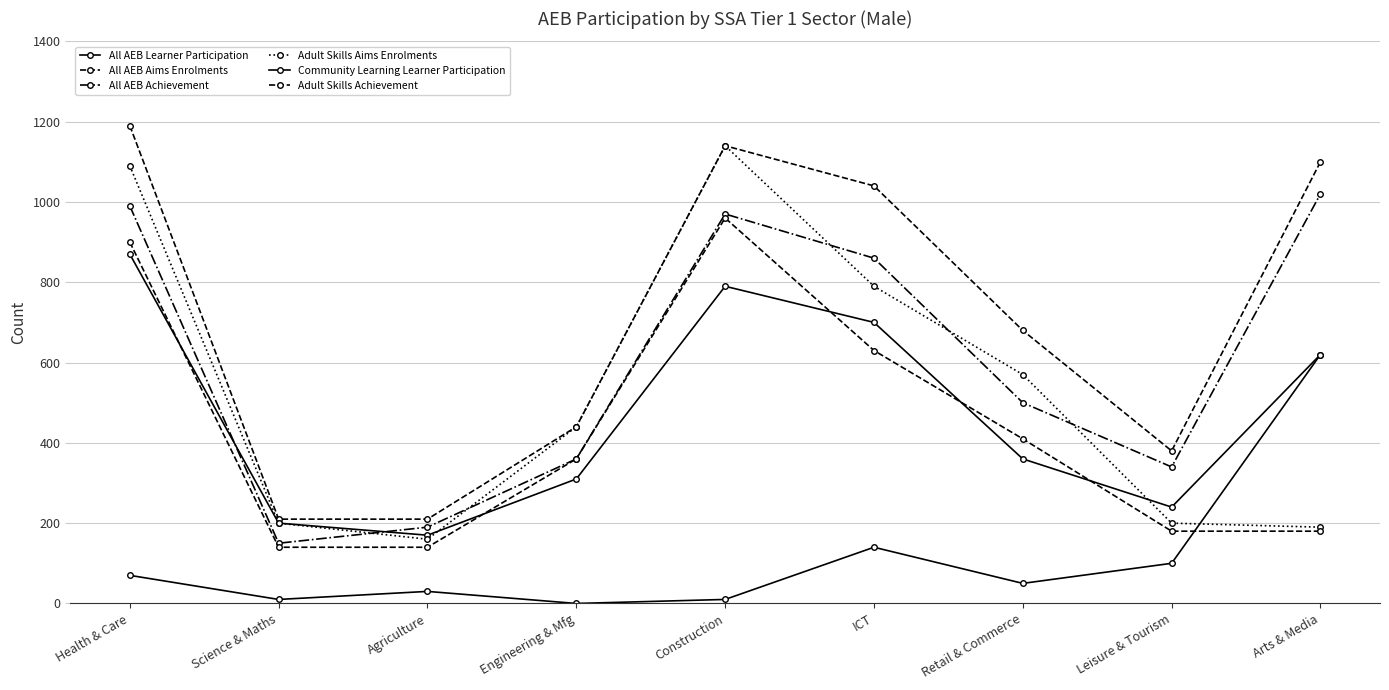

At which label does All AEB Learner Participation first exceed 360?

Health & Care